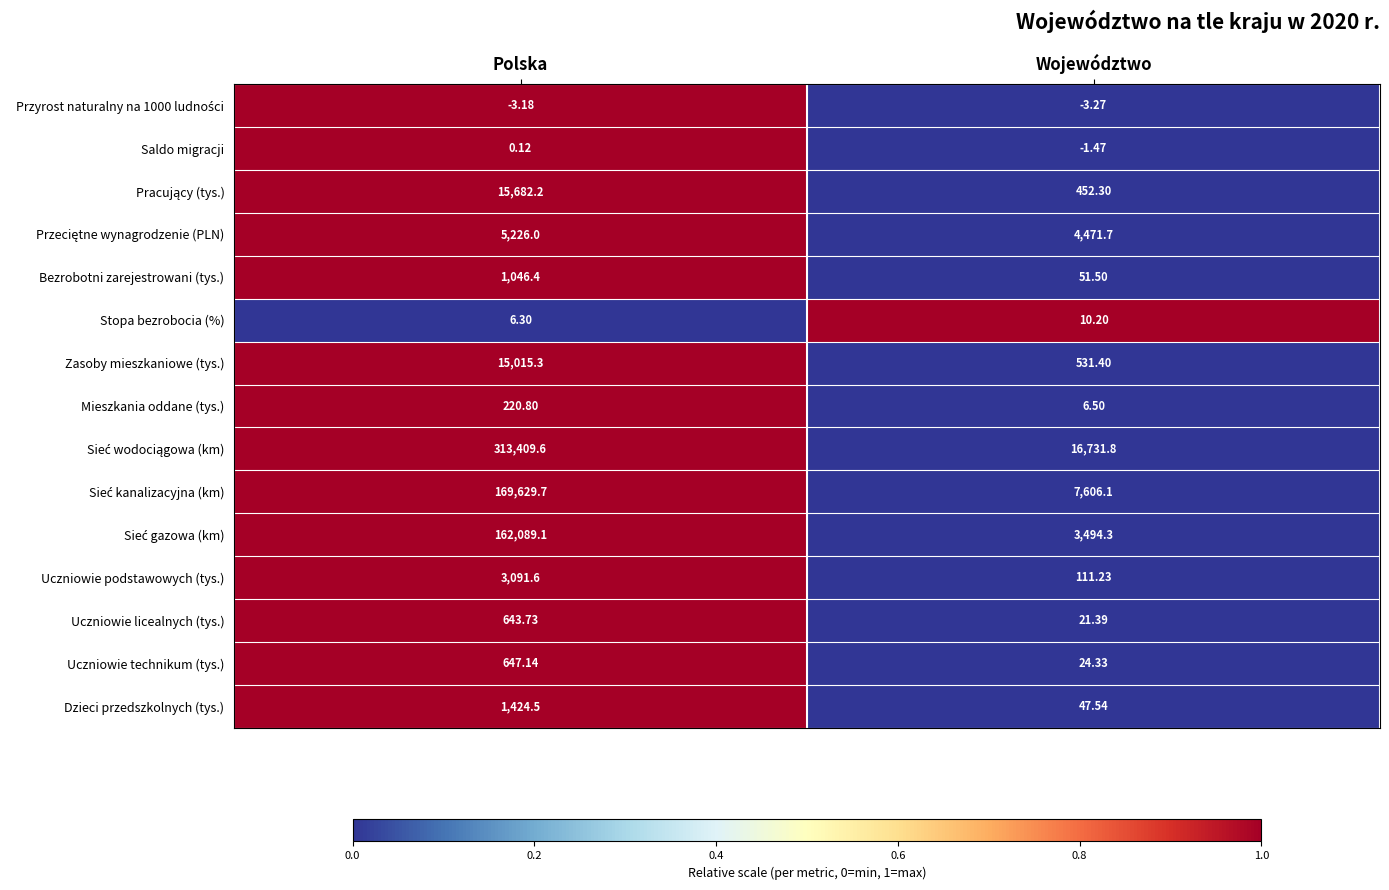

Where does the Uczniowie licealnych (tys.) series first go above 643?

Polska